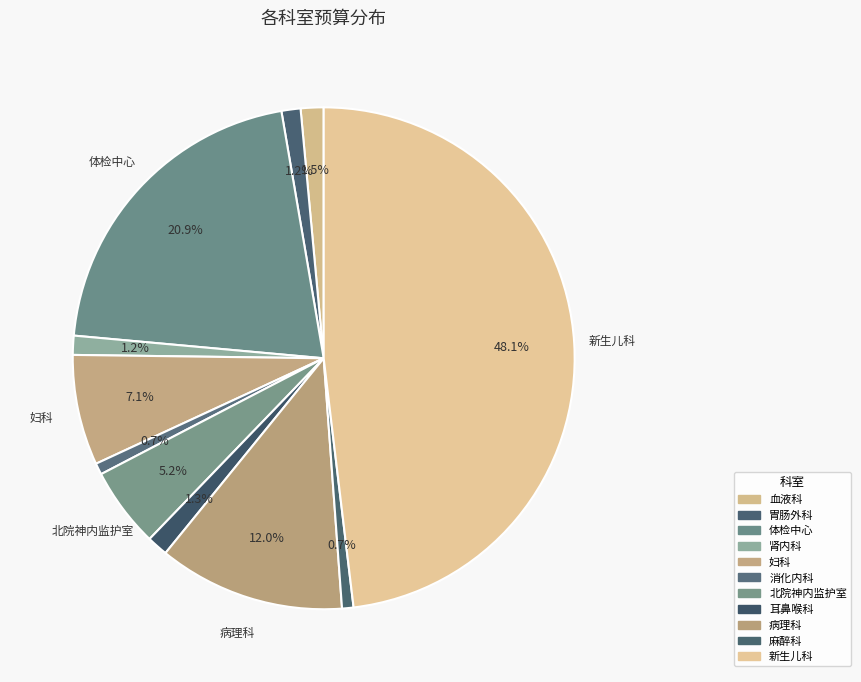

To the nearest percent, what is the difference between the largest and smallest slice percentages?

47%